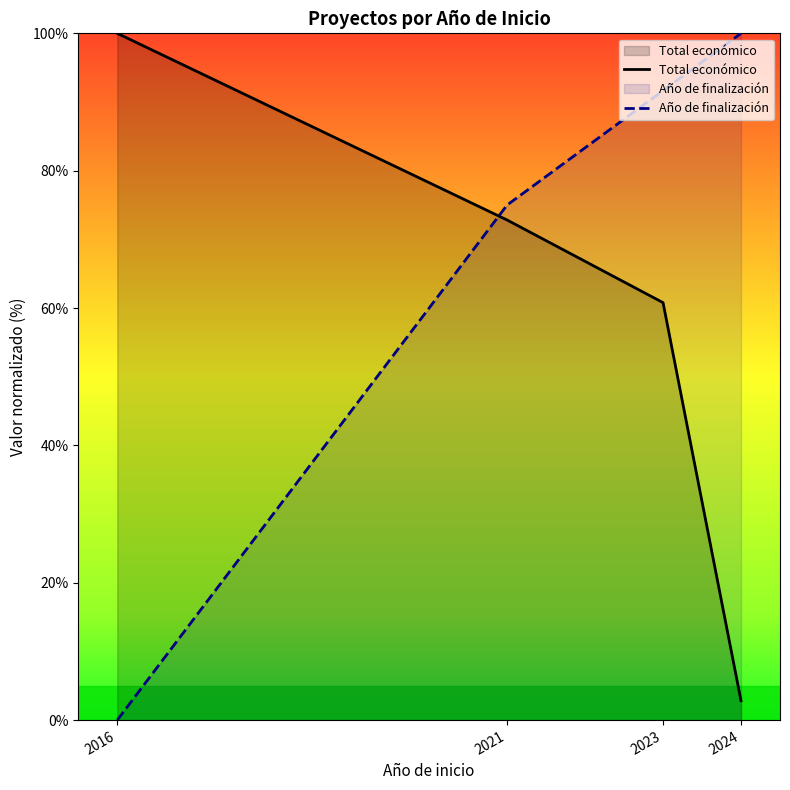

What is the maximum value shown in the chart?

100.0